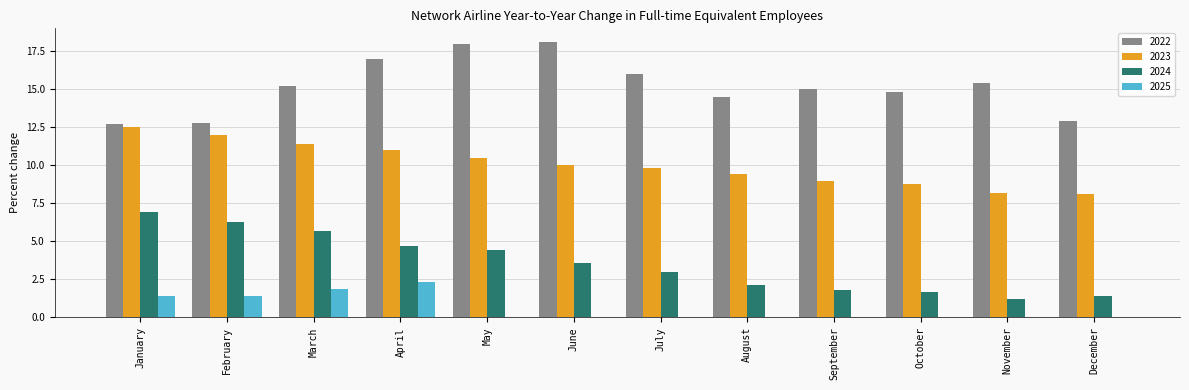

What is the total value across all series at July?

28.8